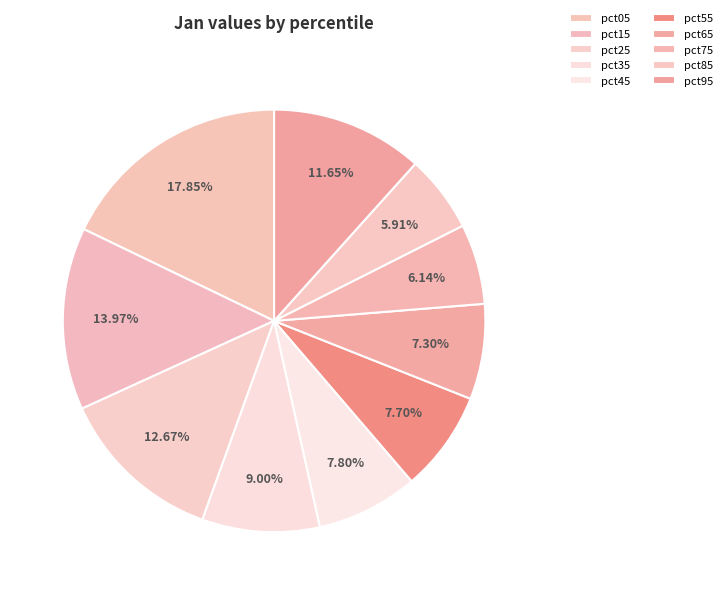

How many slices are in this pie chart?

10